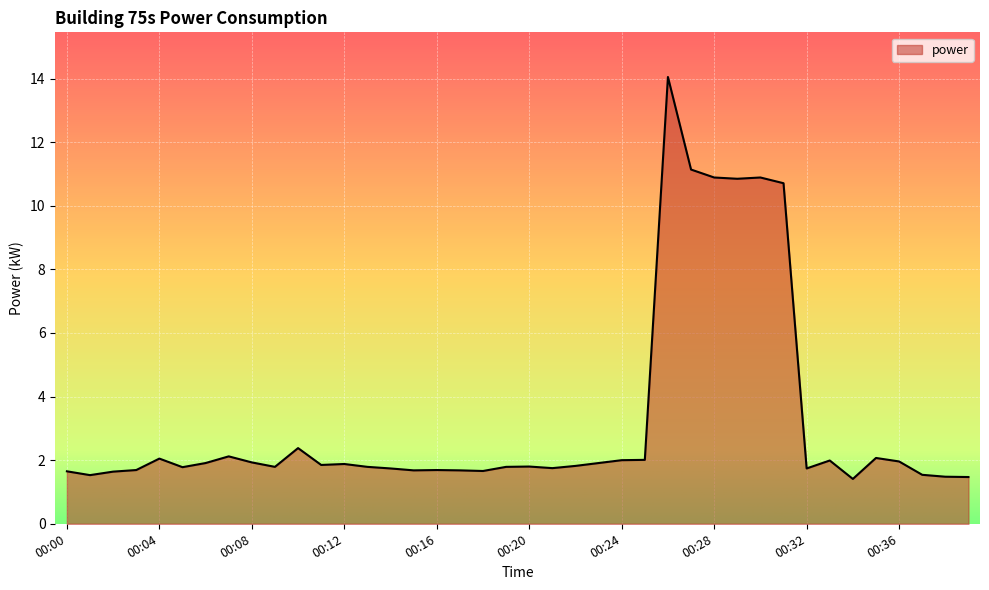

What is the maximum value shown in the chart?

14.1